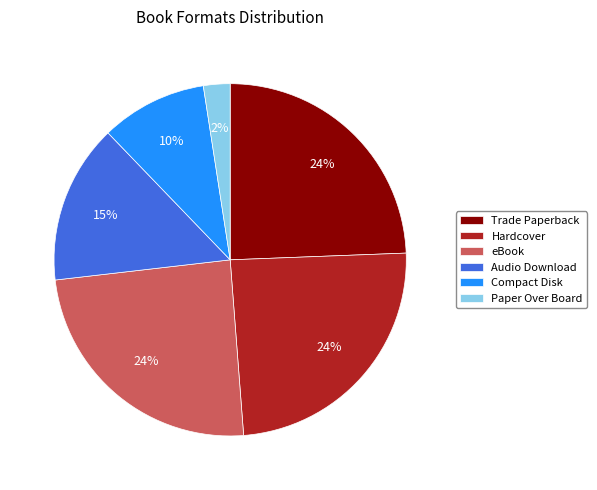

To the nearest percent, what is the difference between the largest and smallest slice percentages?

22%